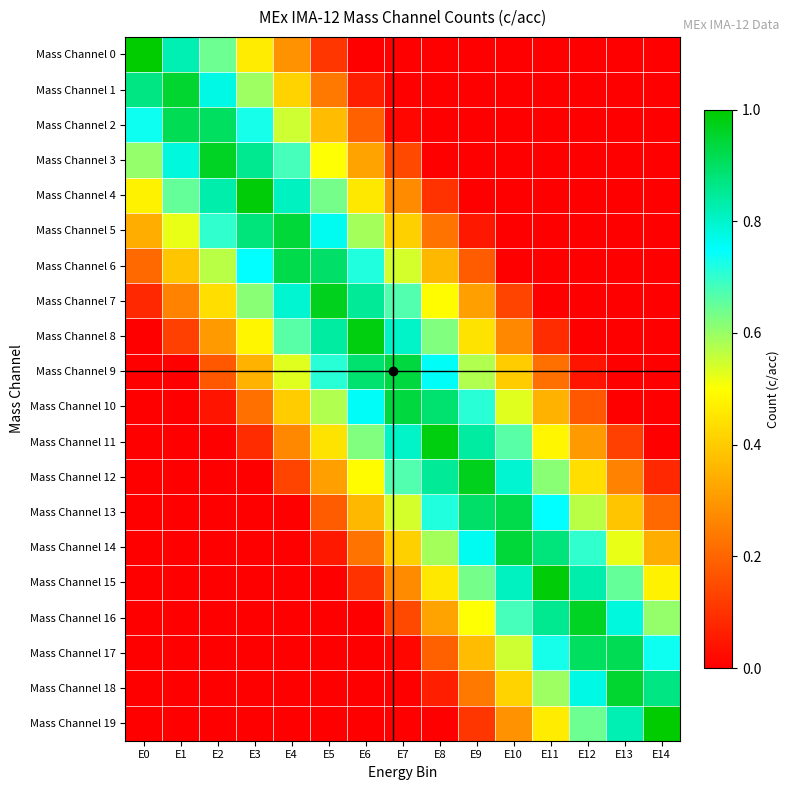

Reading left to right, extract all data points from this chart.

Mass Channel 0: E0=1.0	E1=0.8	E2=0.6	E3=0.5	E4=0.3	E5=0.1	E6=0.0	E7=0.0	E8=0.0	E9=0.0	E10=0.0	E11=0.0	E12=0.0	E13=0.0	E14=0.0
Mass Channel 1: E0=0.9	E1=1.0	E2=0.8	E3=0.6	E4=0.4	E5=0.2	E6=0.1	E7=0.0	E8=0.0	E9=0.0	E10=0.0	E11=0.0	E12=0.0	E13=0.0	E14=0.0
Mass Channel 2: E0=0.7	E1=0.9	E2=0.9	E3=0.7	E4=0.5	E5=0.4	E6=0.2	E7=0.0	E8=0.0	E9=0.0	E10=0.0	E11=0.0	E12=0.0	E13=0.0	E14=0.0
Mass Channel 3: E0=0.6	E1=0.8	E2=1.0	E3=0.9	E4=0.7	E5=0.5	E6=0.3	E7=0.1	E8=0.0	E9=0.0	E10=0.0	E11=0.0	E12=0.0	E13=0.0	E14=0.0
Mass Channel 4: E0=0.5	E1=0.7	E2=0.8	E3=1.0	E4=0.8	E5=0.6	E6=0.5	E7=0.3	E8=0.1	E9=0.0	E10=0.0	E11=0.0	E12=0.0	E13=0.0	E14=0.0
Mass Channel 5: E0=0.3	E1=0.5	E2=0.7	E3=0.9	E4=0.9	E5=0.8	E6=0.6	E7=0.4	E8=0.2	E9=0.1	E10=0.0	E11=0.0	E12=0.0	E13=0.0	E14=0.0
Mass Channel 6: E0=0.2	E1=0.4	E2=0.6	E3=0.7	E4=0.9	E5=0.9	E6=0.7	E7=0.5	E8=0.4	E9=0.2	E10=0.0	E11=0.0	E12=0.0	E13=0.0	E14=0.0
Mass Channel 7: E0=0.1	E1=0.3	E2=0.4	E3=0.6	E4=0.8	E5=1.0	E6=0.8	E7=0.7	E8=0.5	E9=0.3	E10=0.1	E11=0.0	E12=0.0	E13=0.0	E14=0.0
Mass Channel 8: E0=0.0	E1=0.1	E2=0.3	E3=0.5	E4=0.7	E5=0.8	E6=1.0	E7=0.8	E8=0.6	E9=0.4	E10=0.3	E11=0.1	E12=0.0	E13=0.0	E14=0.0
Mass Channel 9: E0=0.0	E1=0.0	E2=0.2	E3=0.4	E4=0.5	E5=0.7	E6=0.9	E7=0.9	E8=0.8	E9=0.6	E10=0.4	E11=0.2	E12=0.0	E13=0.0	E14=0.0
Mass Channel 10: E0=0.0	E1=0.0	E2=0.0	E3=0.2	E4=0.4	E5=0.6	E6=0.8	E7=0.9	E8=0.9	E9=0.7	E10=0.5	E11=0.4	E12=0.2	E13=0.0	E14=0.0
Mass Channel 11: E0=0.0	E1=0.0	E2=0.0	E3=0.1	E4=0.3	E5=0.4	E6=0.6	E7=0.8	E8=1.0	E9=0.8	E10=0.7	E11=0.5	E12=0.3	E13=0.1	E14=0.0
Mass Channel 12: E0=0.0	E1=0.0	E2=0.0	E3=0.0	E4=0.1	E5=0.3	E6=0.5	E7=0.7	E8=0.8	E9=1.0	E10=0.8	E11=0.6	E12=0.4	E13=0.3	E14=0.1
Mass Channel 13: E0=0.0	E1=0.0	E2=0.0	E3=0.0	E4=0.0	E5=0.2	E6=0.4	E7=0.5	E8=0.7	E9=0.9	E10=0.9	E11=0.7	E12=0.6	E13=0.4	E14=0.2
Mass Channel 14: E0=0.0	E1=0.0	E2=0.0	E3=0.0	E4=0.0	E5=0.1	E6=0.2	E7=0.4	E8=0.6	E9=0.8	E10=0.9	E11=0.9	E12=0.7	E13=0.5	E14=0.3
Mass Channel 15: E0=0.0	E1=0.0	E2=0.0	E3=0.0	E4=0.0	E5=0.0	E6=0.1	E7=0.3	E8=0.5	E9=0.6	E10=0.8	E11=1.0	E12=0.8	E13=0.7	E14=0.5
Mass Channel 16: E0=0.0	E1=0.0	E2=0.0	E3=0.0	E4=0.0	E5=0.0	E6=0.0	E7=0.1	E8=0.3	E9=0.5	E10=0.7	E11=0.9	E12=1.0	E13=0.8	E14=0.6
Mass Channel 17: E0=0.0	E1=0.0	E2=0.0	E3=0.0	E4=0.0	E5=0.0	E6=0.0	E7=0.0	E8=0.2	E9=0.4	E10=0.5	E11=0.7	E12=0.9	E13=0.9	E14=0.7
Mass Channel 18: E0=0.0	E1=0.0	E2=0.0	E3=0.0	E4=0.0	E5=0.0	E6=0.0	E7=0.0	E8=0.1	E9=0.2	E10=0.4	E11=0.6	E12=0.8	E13=1.0	E14=0.9
Mass Channel 19: E0=0.0	E1=0.0	E2=0.0	E3=0.0	E4=0.0	E5=0.0	E6=0.0	E7=0.0	E8=0.0	E9=0.1	E10=0.3	E11=0.5	E12=0.6	E13=0.8	E14=1.0